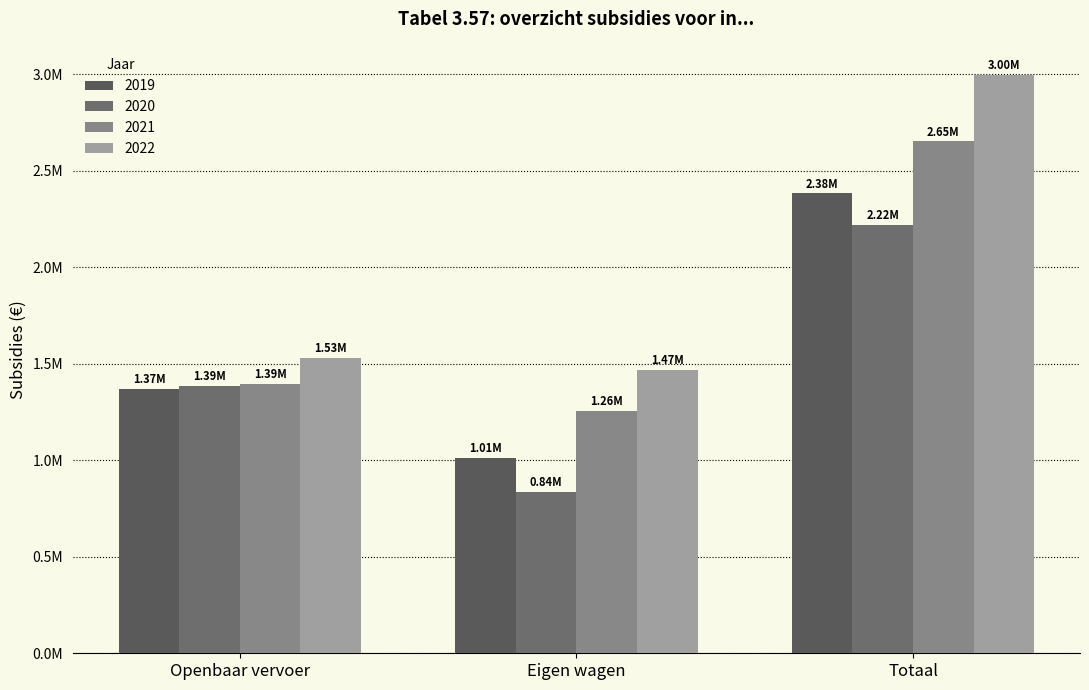

At which label is 2022 closest to 2233340?

Openbaar vervoer